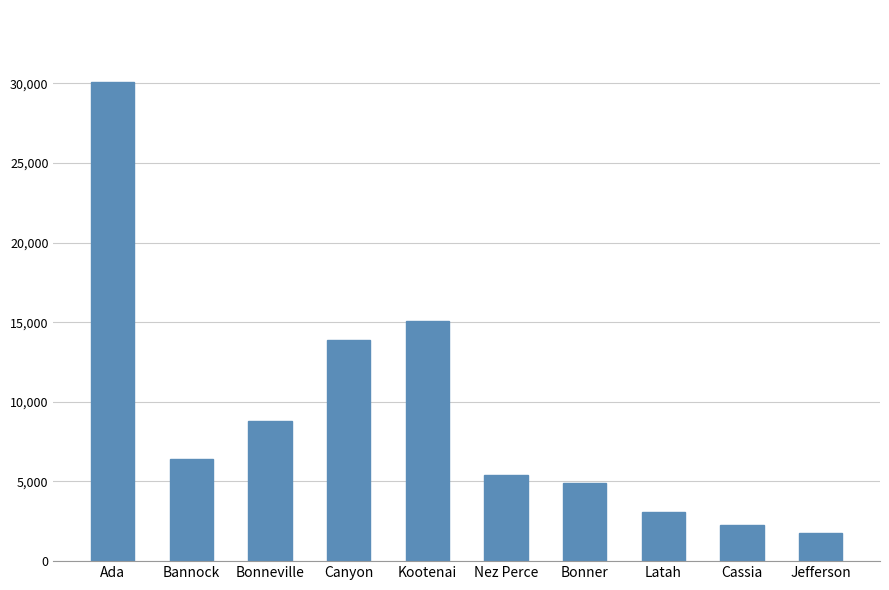

Count the number of data series in this chart.

1